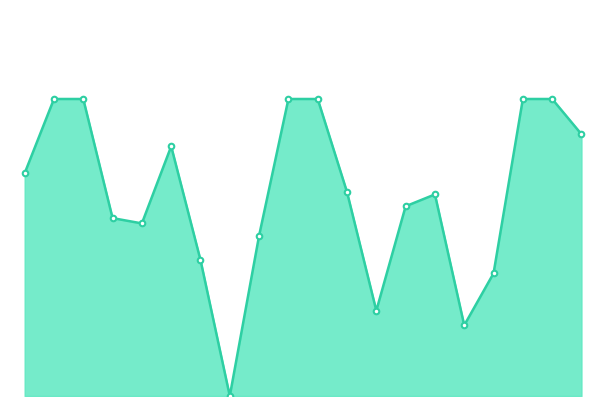

Is this an area chart (filled region under the line)?

Yes